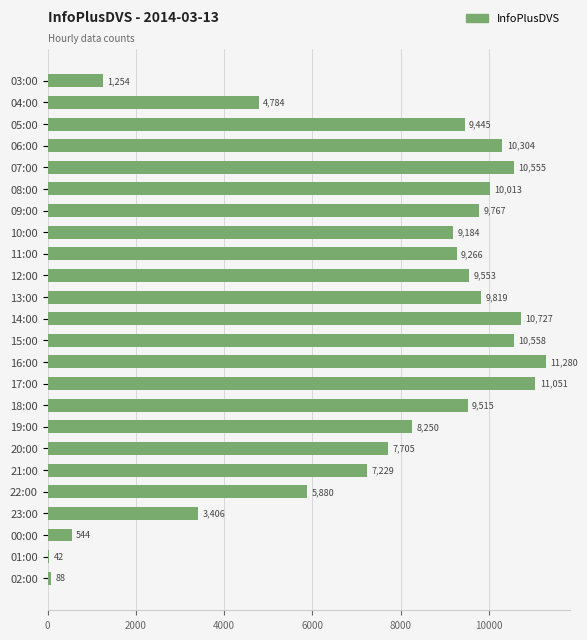

Which category has the lowest value across all series?

01:00